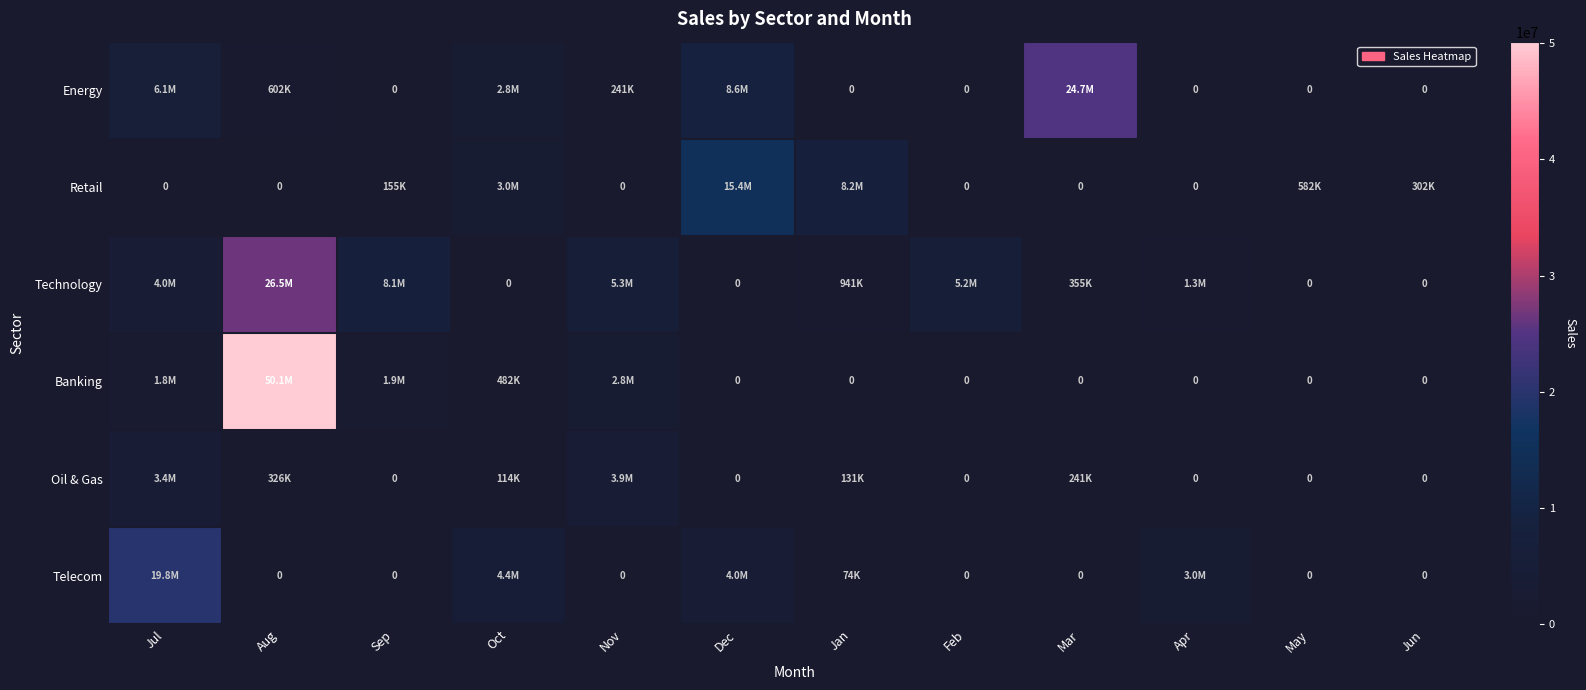

How many positive values does the Banking series have?

5